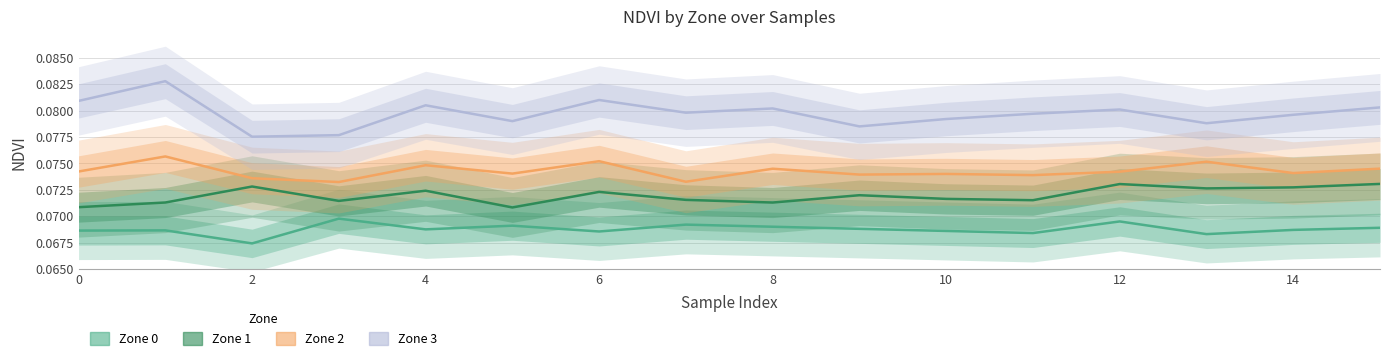

Reading left to right, transcribe all the data shown in this chart.

Zone 0: 0.1	0.1	0.1	0.1	0.1	0.1	0.1	0.1	0.1	0.1	0.1	0.1	0.1	0.1	0.1	0.1
Zone 1: 0.1	0.1	0.1	0.1	0.1	0.1	0.1	0.1	0.1	0.1	0.1	0.1	0.1	0.1	0.1	0.1
Zone 2: 0.1	0.1	0.1	0.1	0.1	0.1	0.1	0.1	0.1	0.1	0.1	0.1	0.1	0.1	0.1	0.1
Zone 3: 0.1	0.1	0.1	0.1	0.1	0.1	0.1	0.1	0.1	0.1	0.1	0.1	0.1	0.1	0.1	0.1